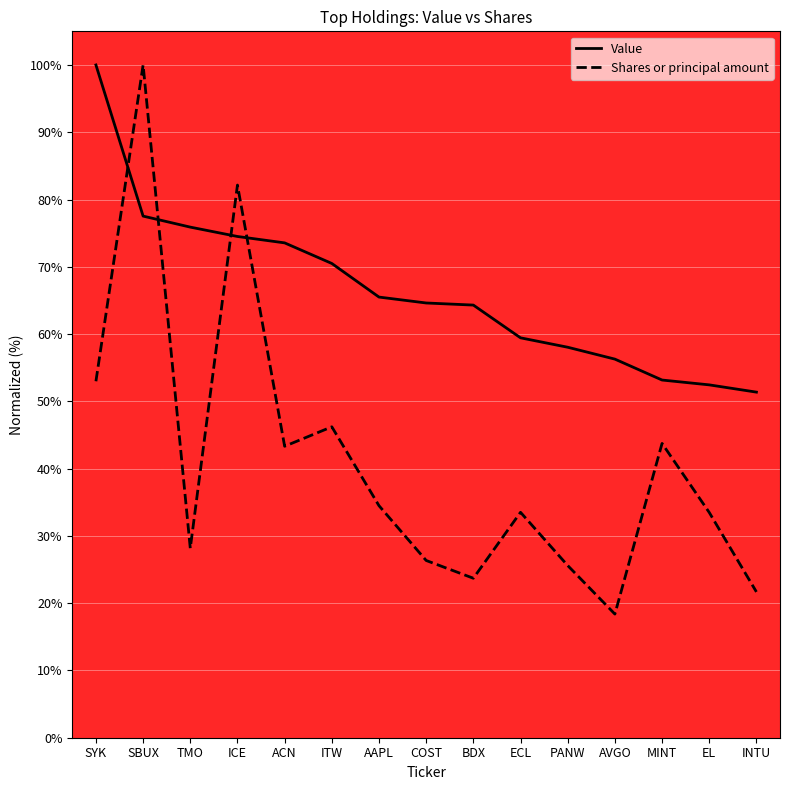

Where is the first local maximum for Shares or principal amount?

SBUX